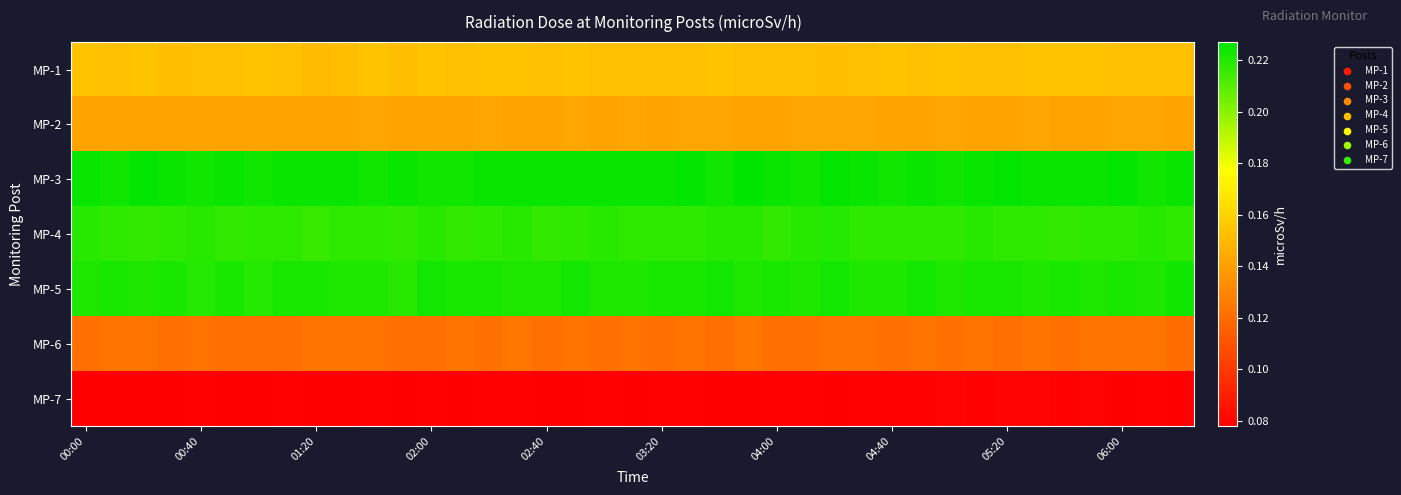

Which label corresponds to the smallest value in the chart?

00:00